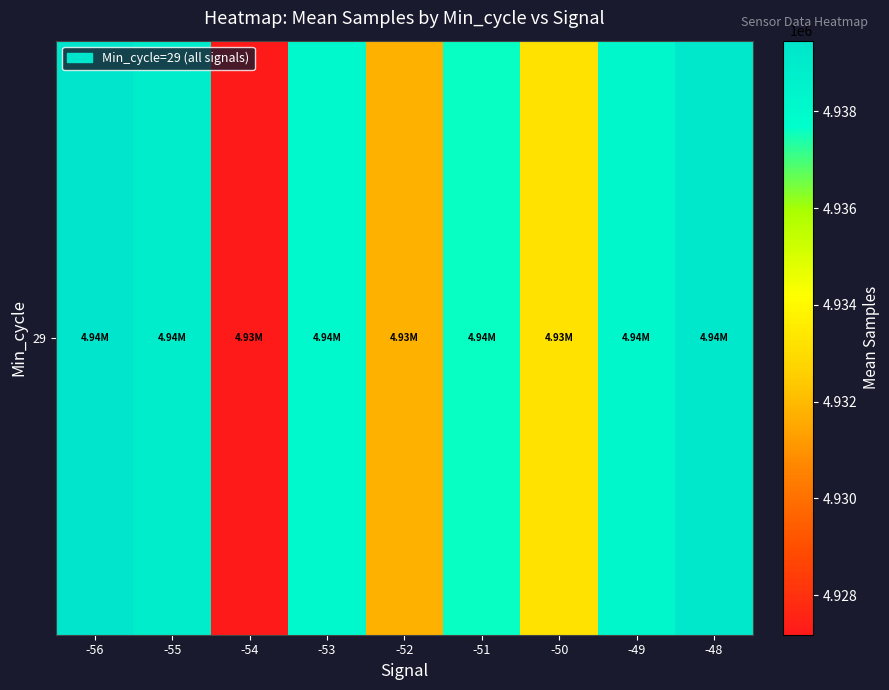

What is the minimum value shown in the chart?

4927183.0